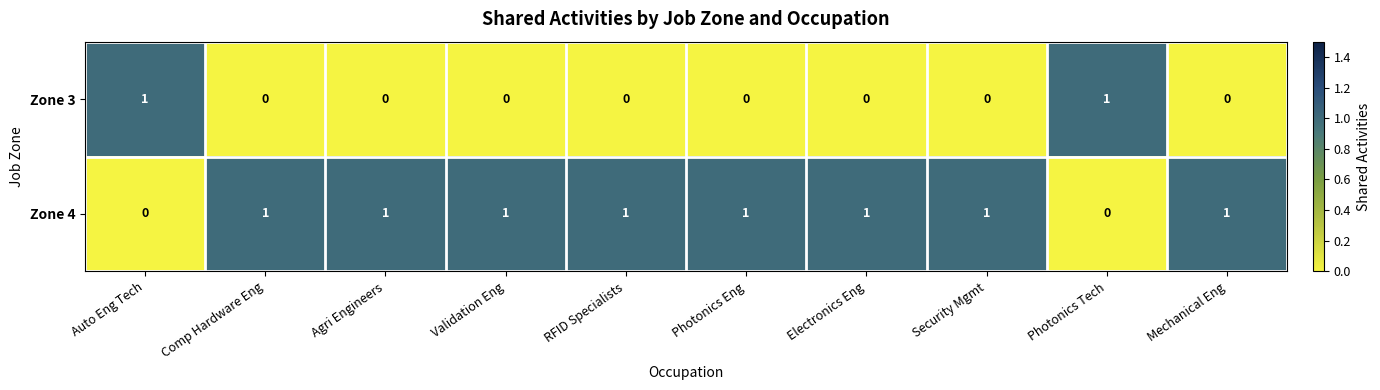

What is the sum of all Zone 4 values?

8